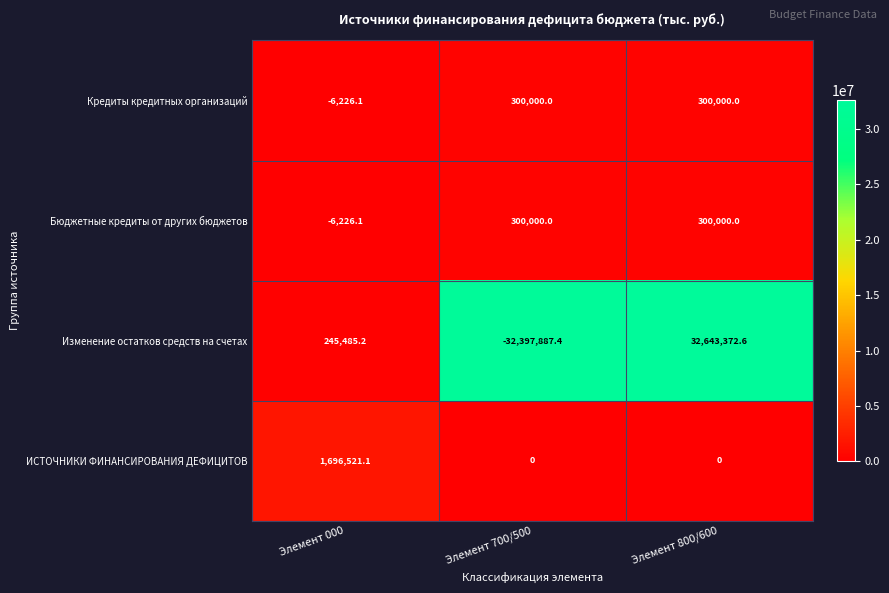

What is the spread (max minus min) of values at Элемент 700/500?

32697887.4